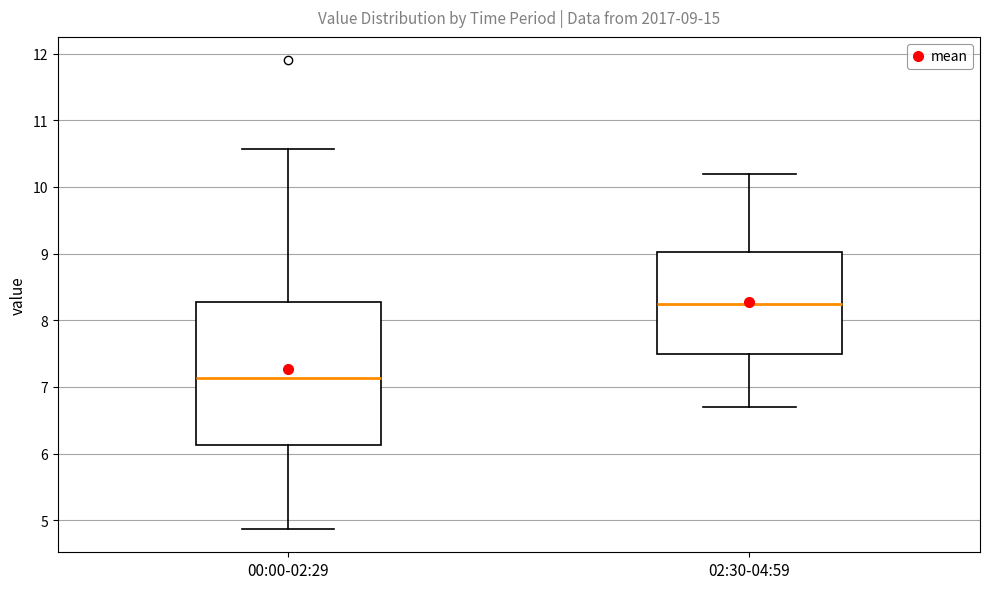

Comparing the boxes themselves (not the whiskers), which one is the tallest?

00:00-02:29